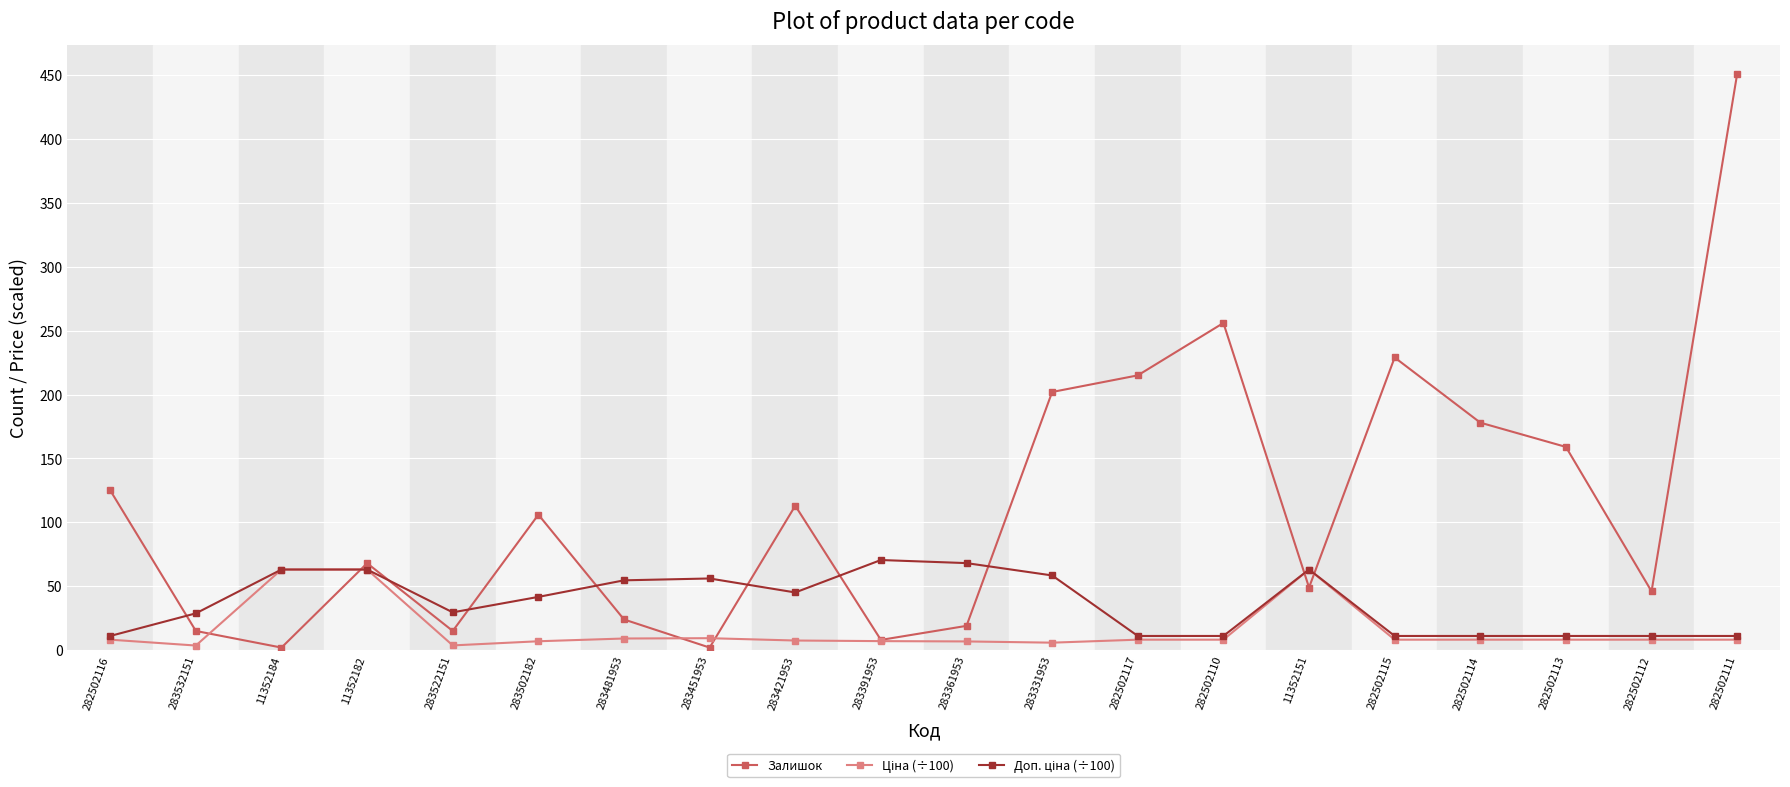

What is the maximum value for Залишок?

451.0